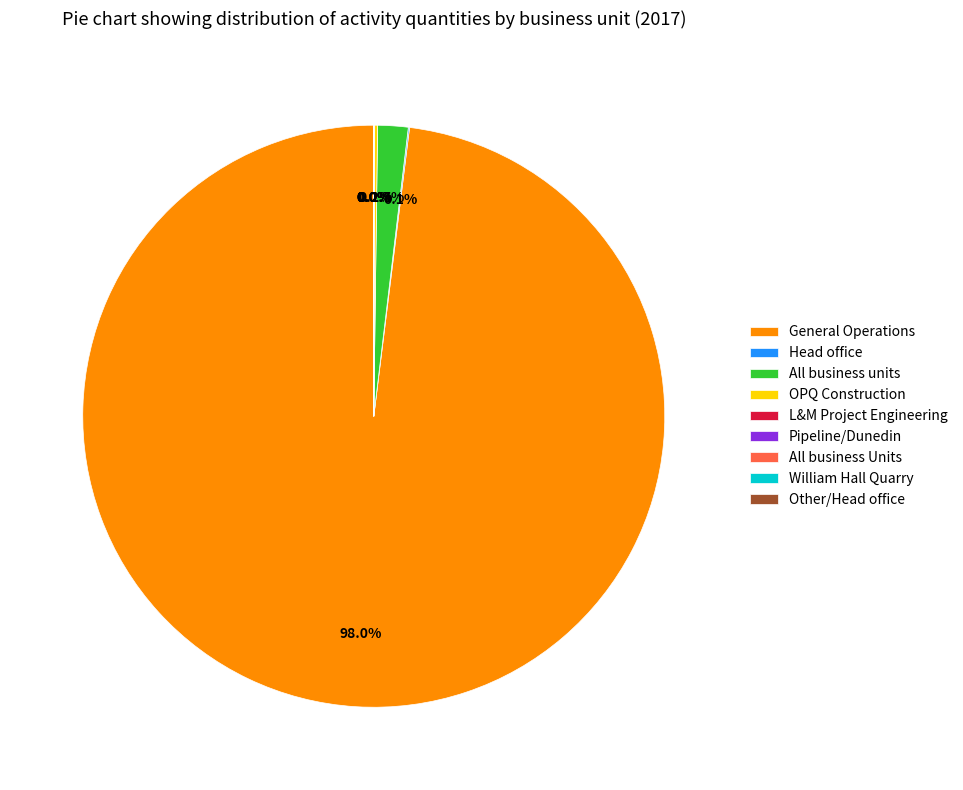

To the nearest percent, what is the average slice percentage?

11%